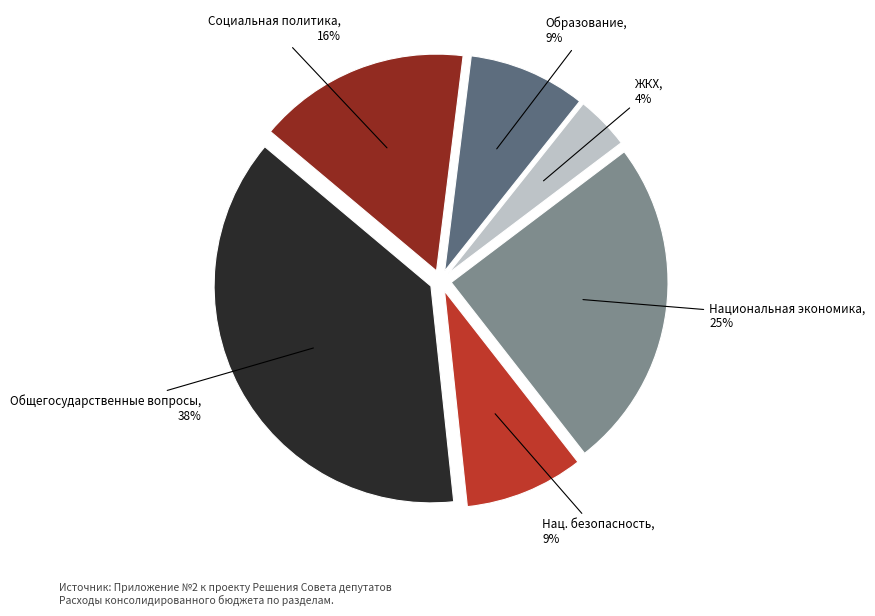

Is it true that Социальная политика is 16% of the pie?

True